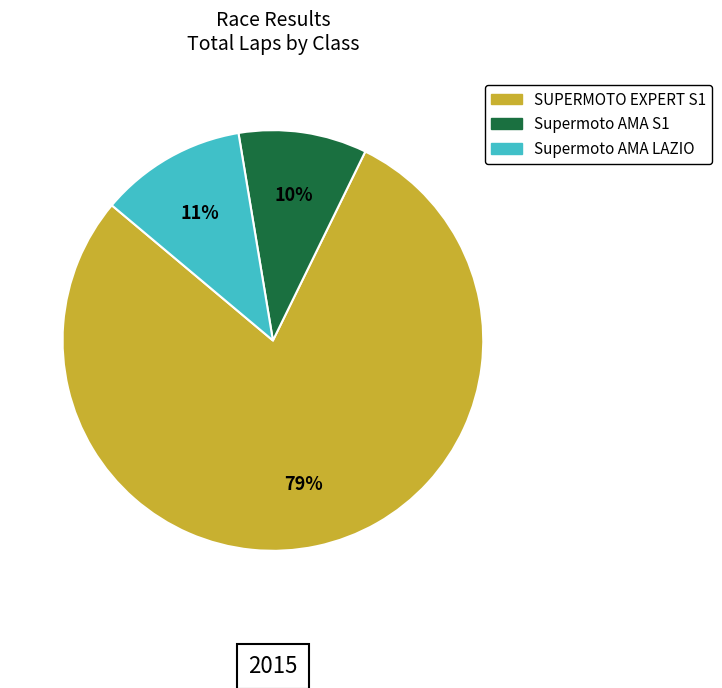

Rank the categories by value from lowest to highest.

Supermoto AMA S1, Supermoto AMA LAZIO, SUPERMOTO EXPERT S1